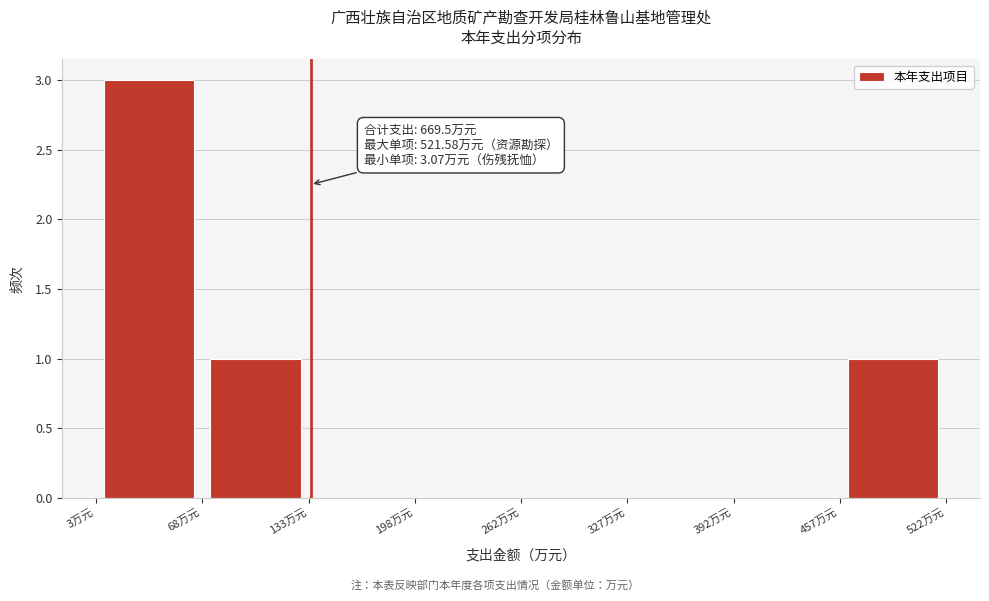

Over which range of the x-axis is the bar tallest?

0 to 70